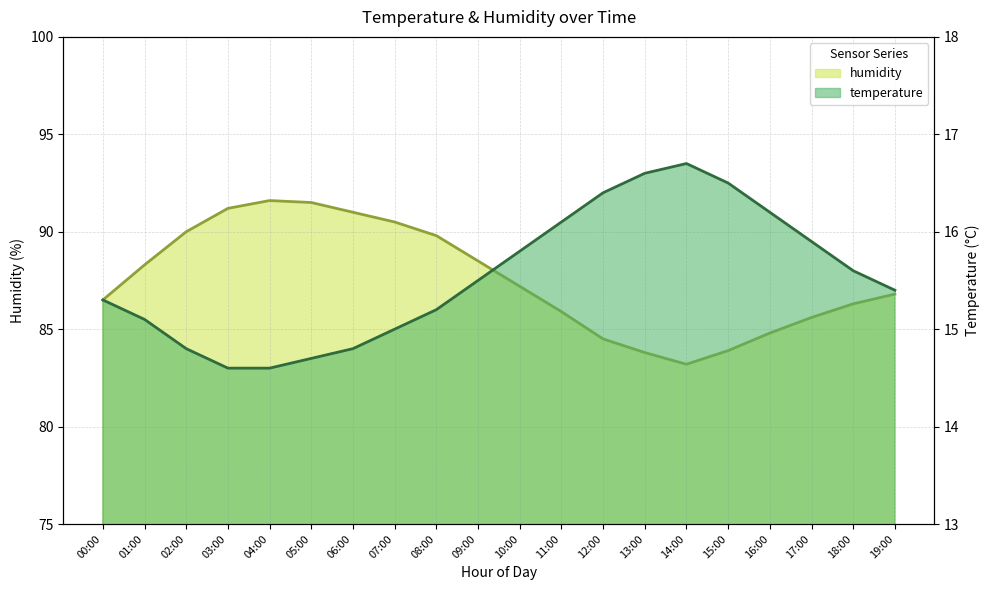

How many values in the temperature series are below 15?

5